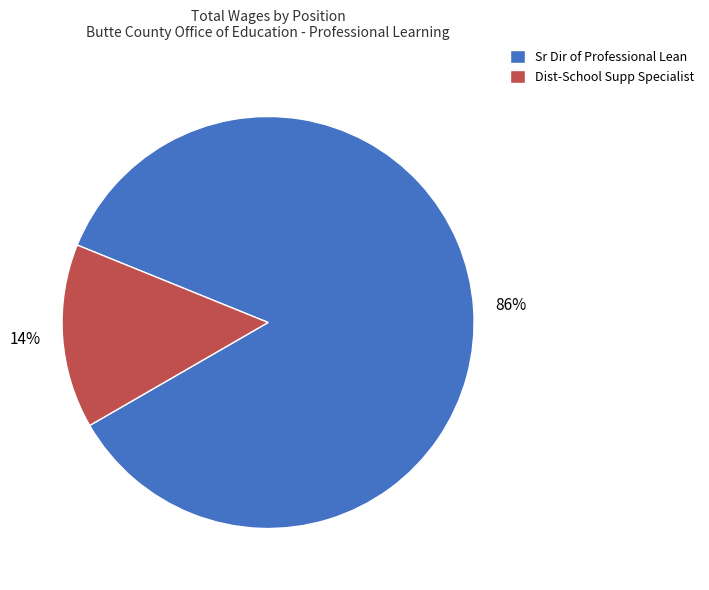

True or false: Dist-School Supp Specialist accounts for 27% of the total.

False